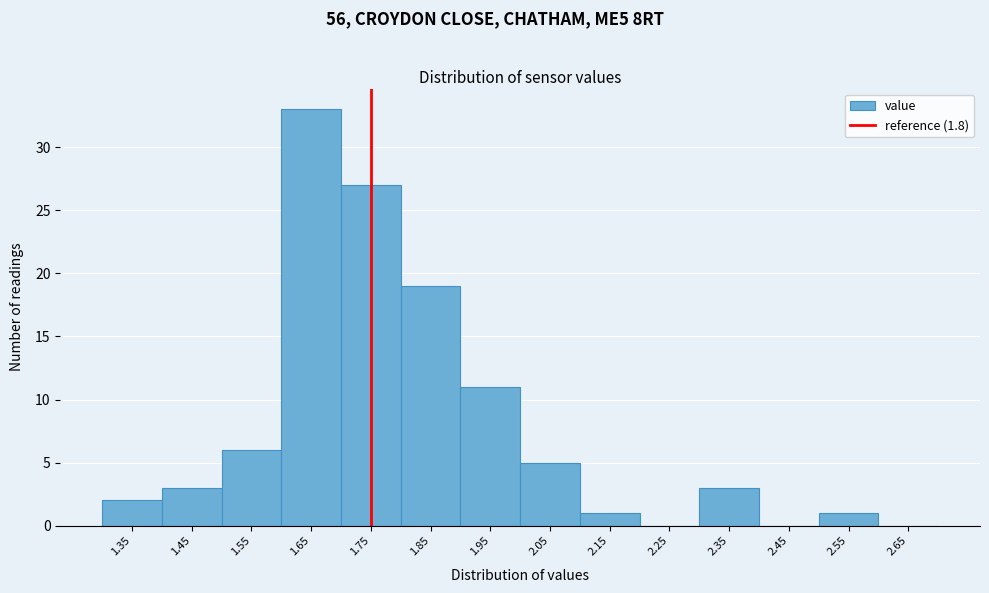

Reading left to right, extract all data points from this chart.

1.35=2	1.45=3	1.55=6	1.65=33	1.75=27	1.85=19	1.95=11	2.05=5	2.15=1	2.25=0	2.35=3	2.45=0	2.55=1	2.65=0